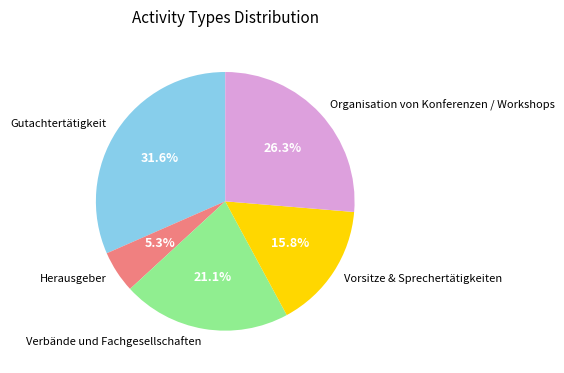

The Verbände und Fachgesellschaften slice represents 21% of the pie. True or false?

True